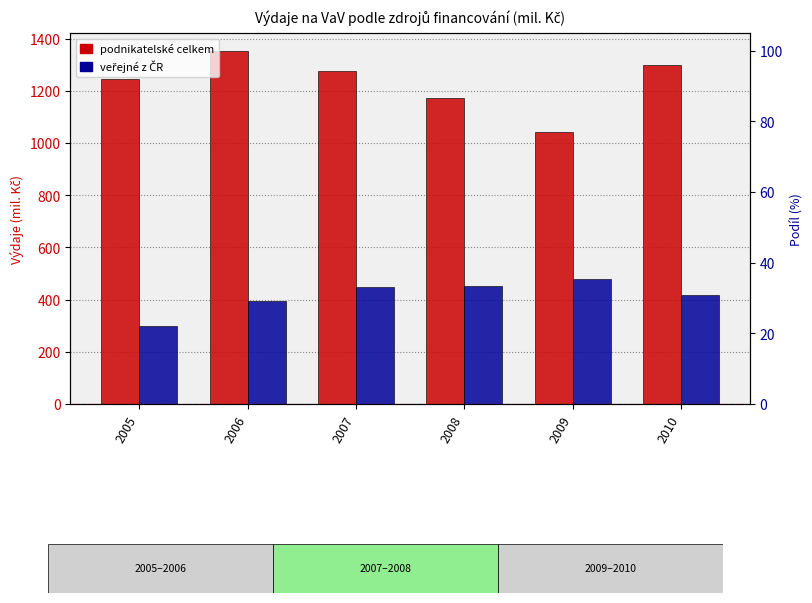

Read the podnikatelské celkem value at 2007.

1278.2